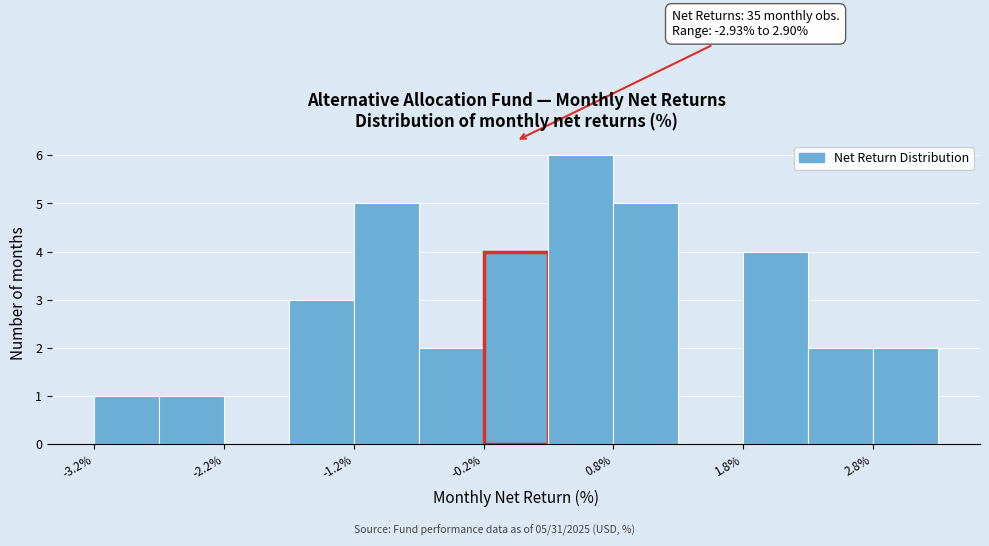

Over which range of the x-axis is the bar tallest?

0.25 to 0.75